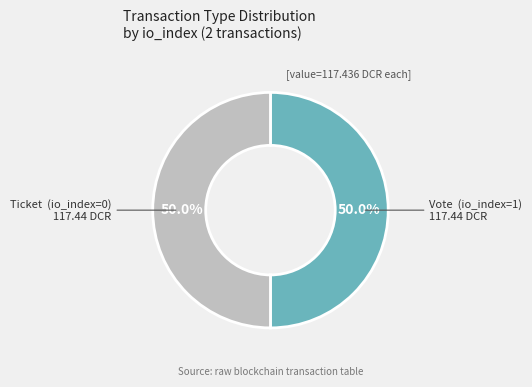

To the nearest percent, what is the average slice percentage?

50%